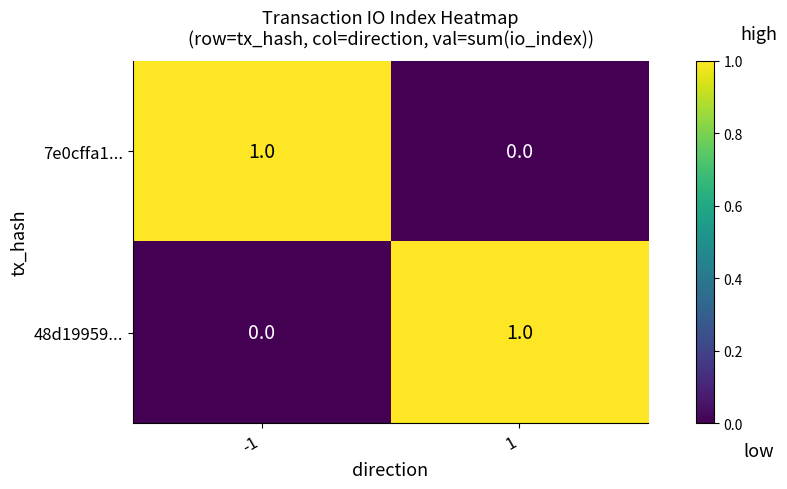

Count the number of data series in this chart.

2